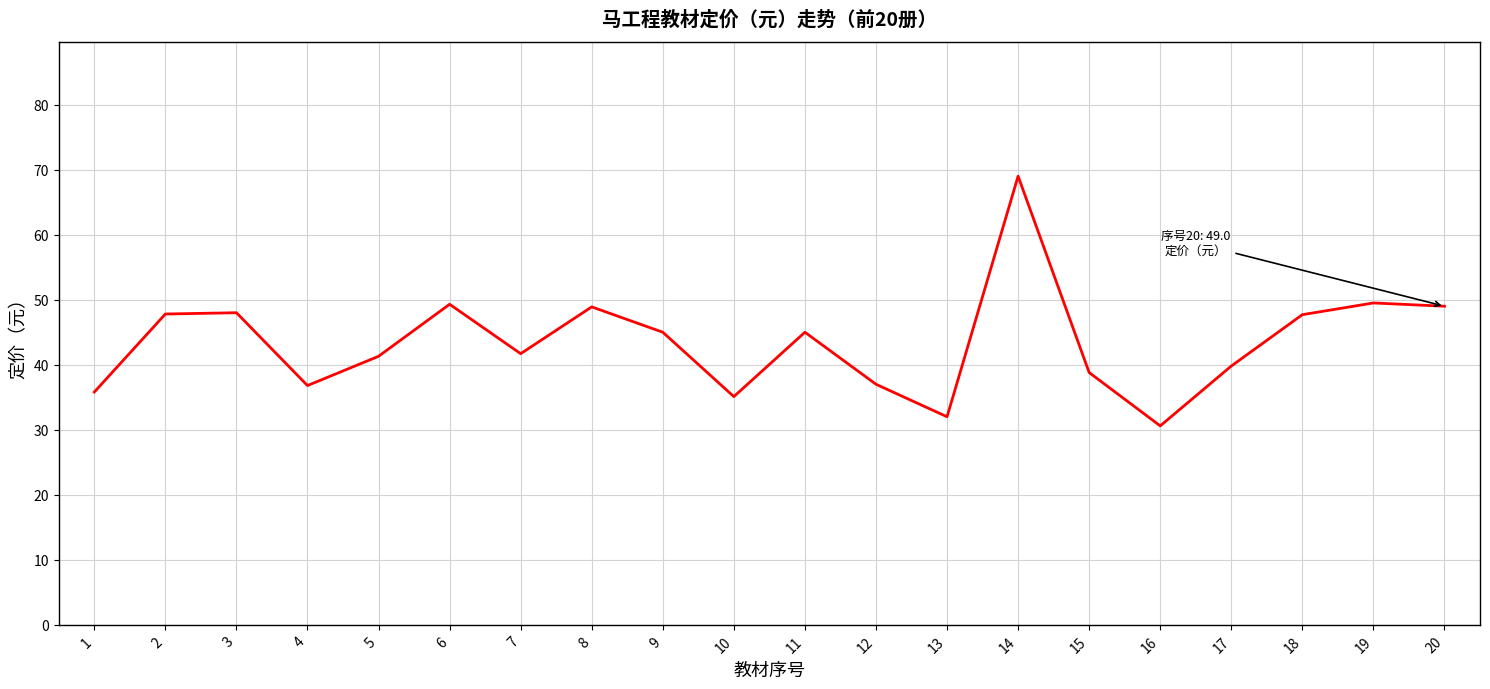

At which category does the data reach its first local valley?

4